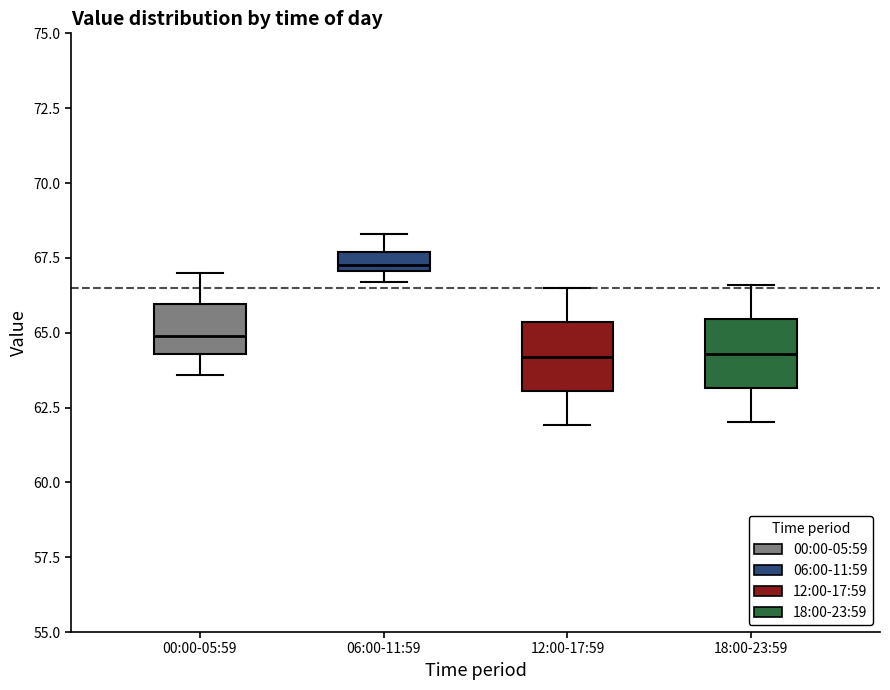

Where is the upper edge of the box for 06:00-11:59 on the y-axis? The values are not printed on the chart, so give them approximately, as read against the axis.

67.5